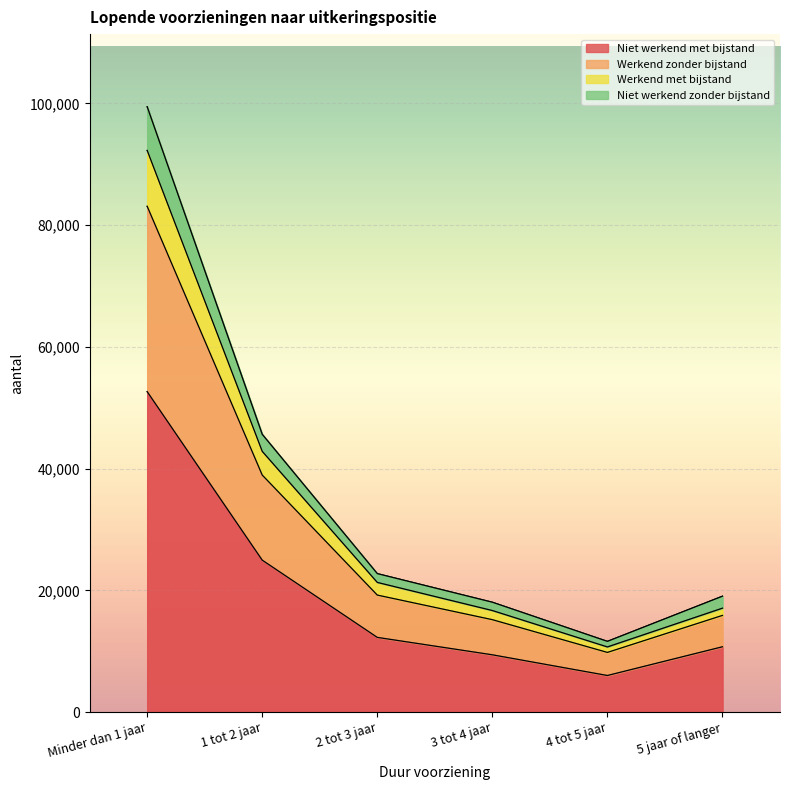

How many interior local valleys does the Niet werkend met bijstand series have?

1